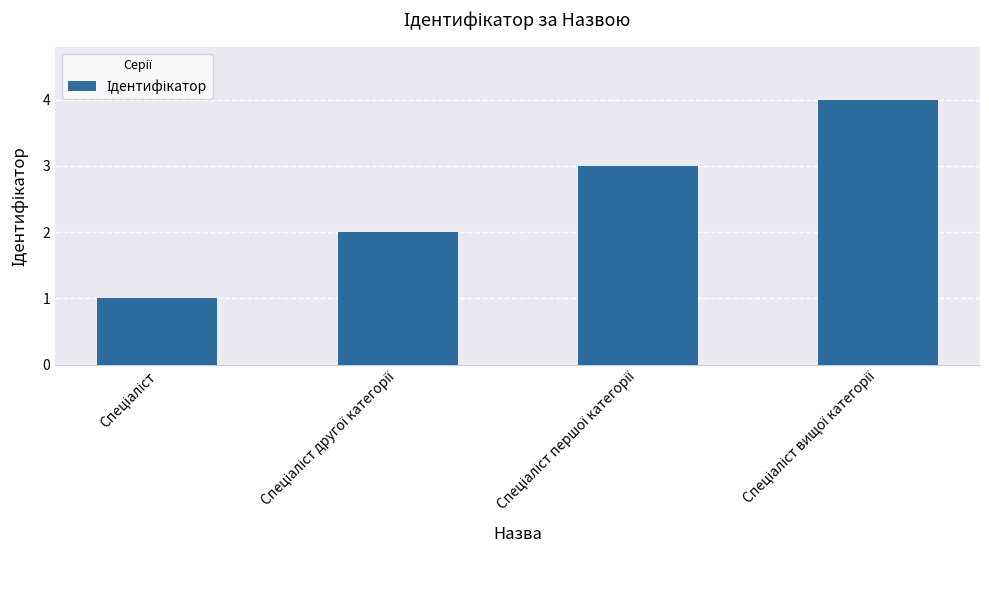

What is the maximum value shown in the chart?

4